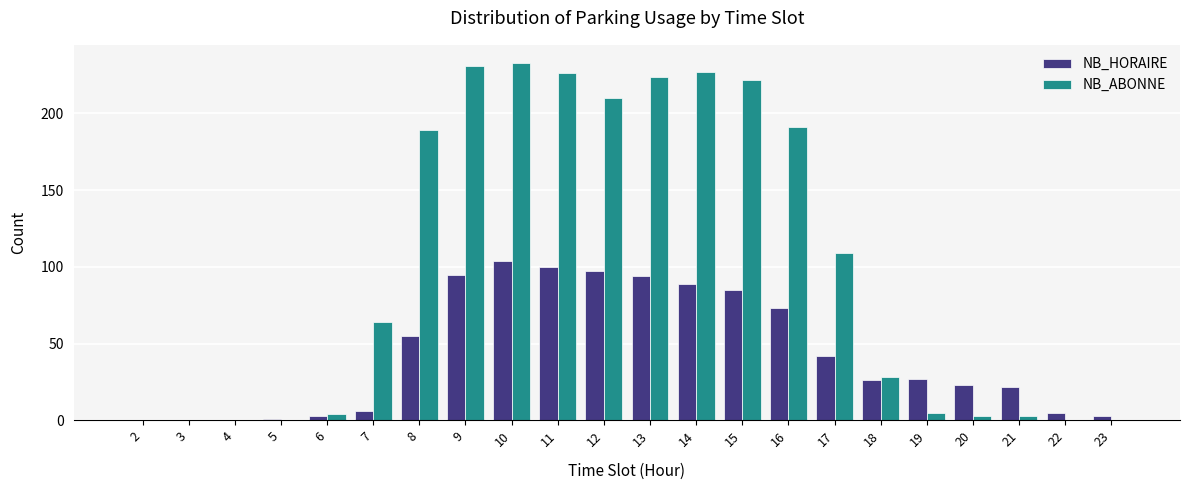

At which label is NB_HORAIRE closest to 52?

8